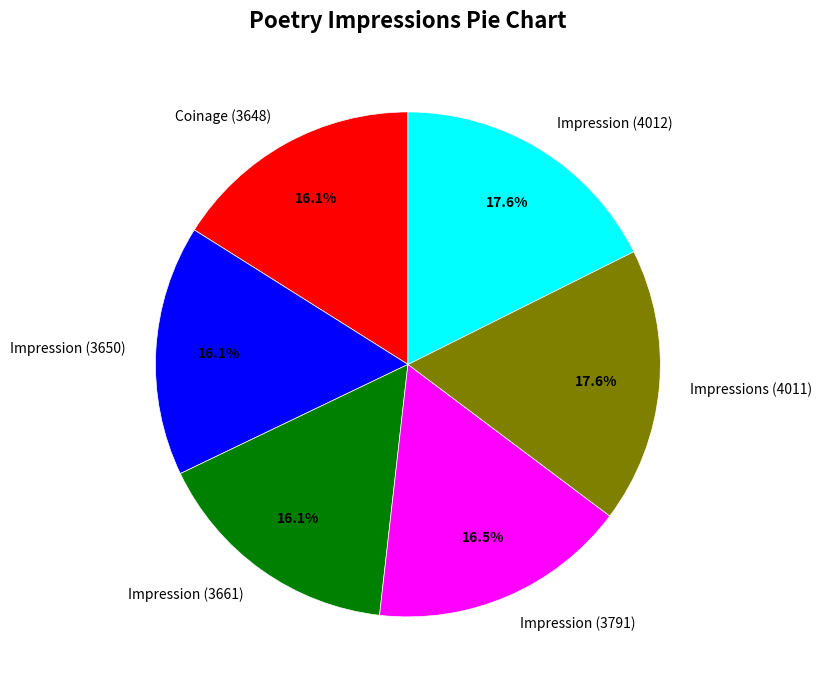

Is Coinage (3648) the majority of the pie?

No